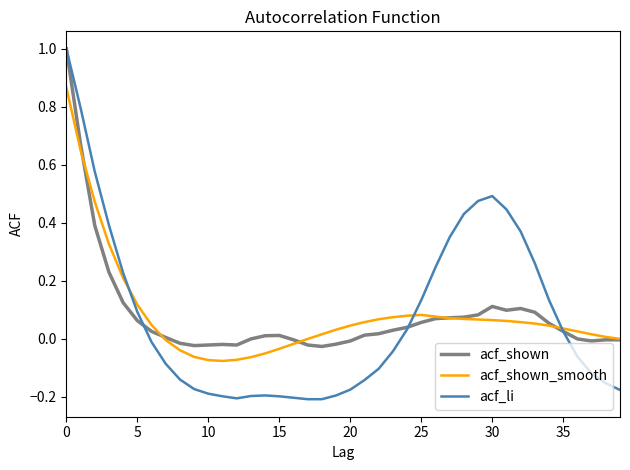

What is the maximum value shown in the chart?

1.0